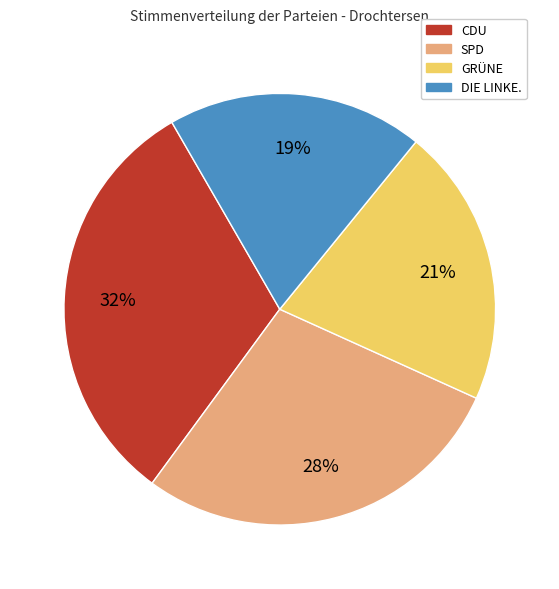

The CDU slice represents 37% of the pie. True or false?

False